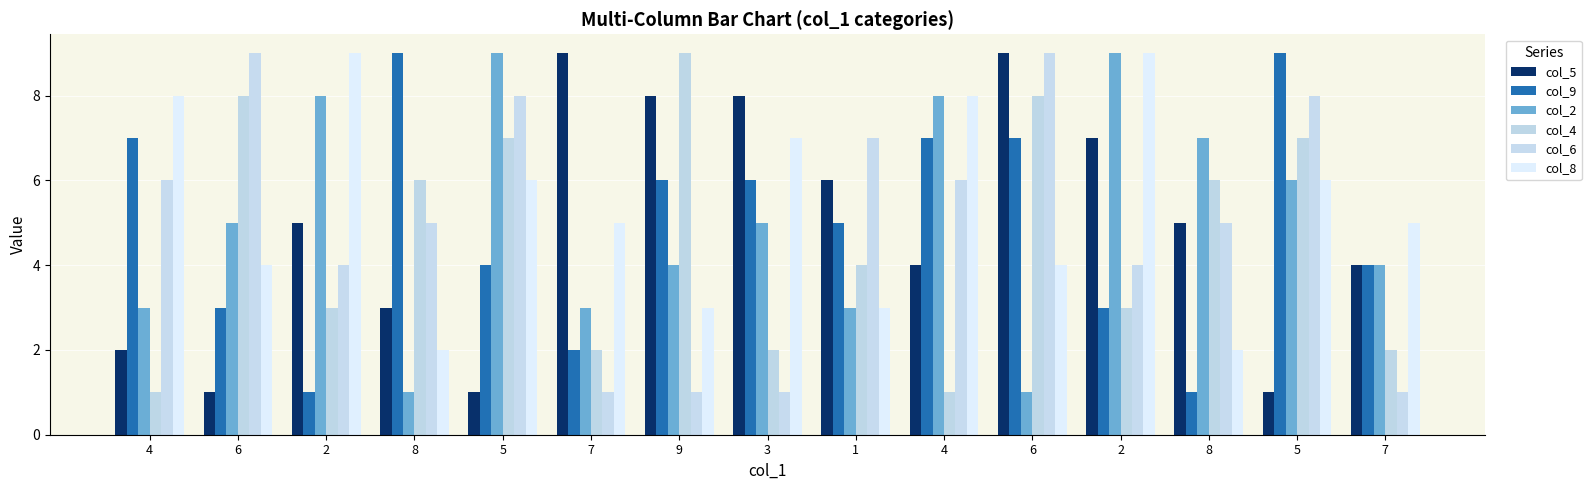

Count the col_4 values in the range 2 to 7.

10